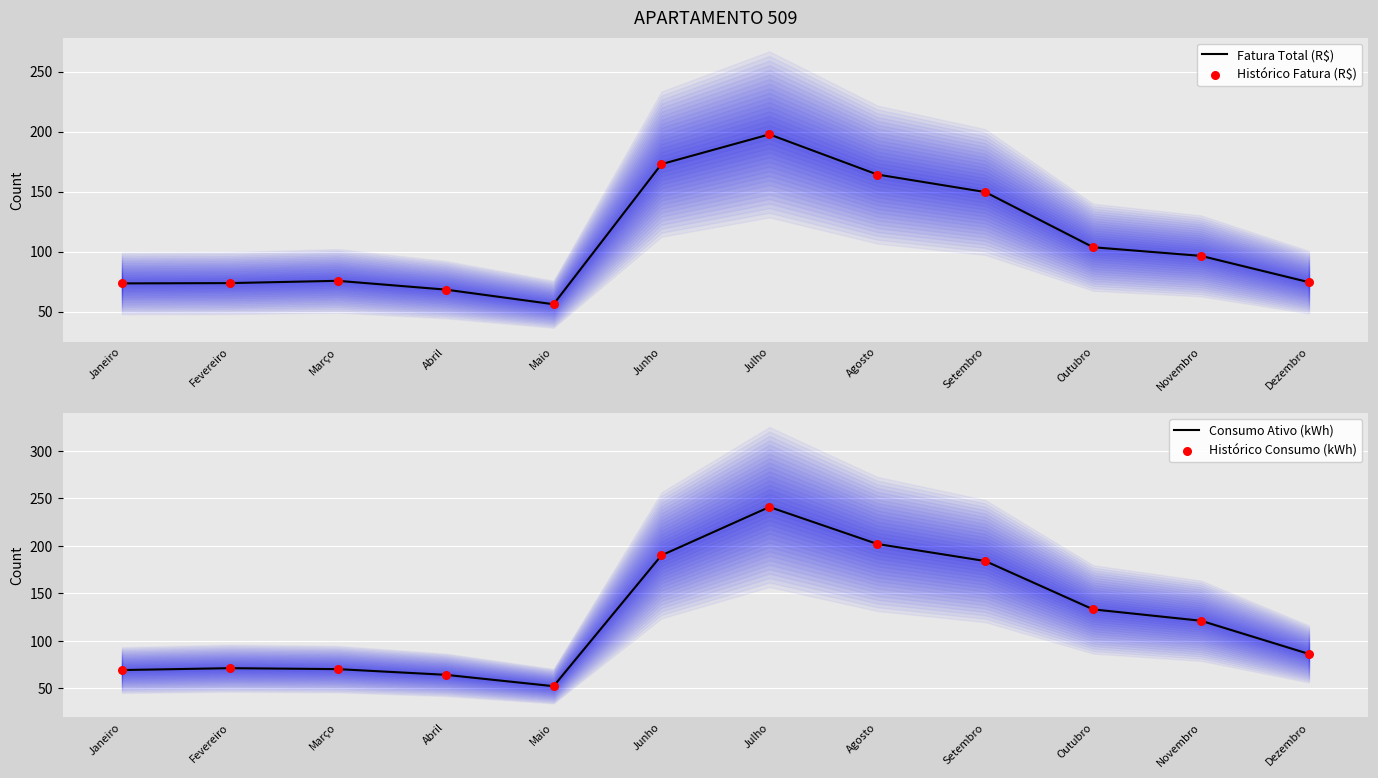

At how many categories does at least one series exceed 236?

1